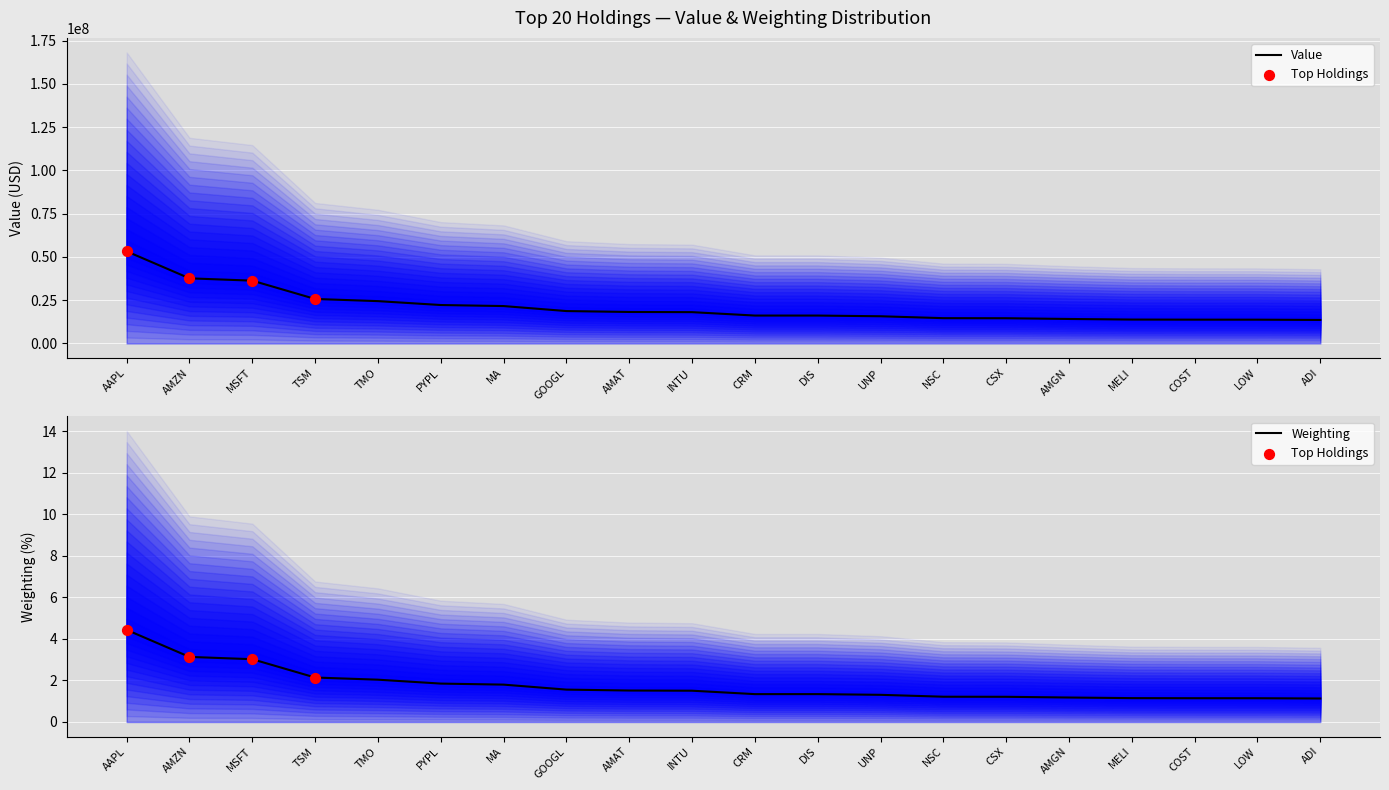

Which series has the widest spread of Y values?

Value